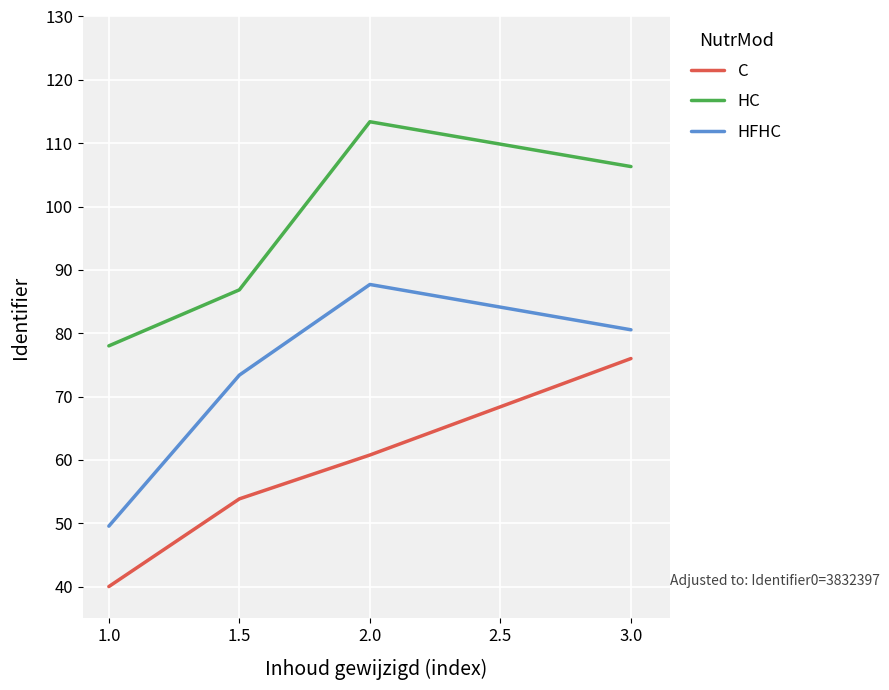

What are all the series names shown in the legend?

C, HC, HFHC